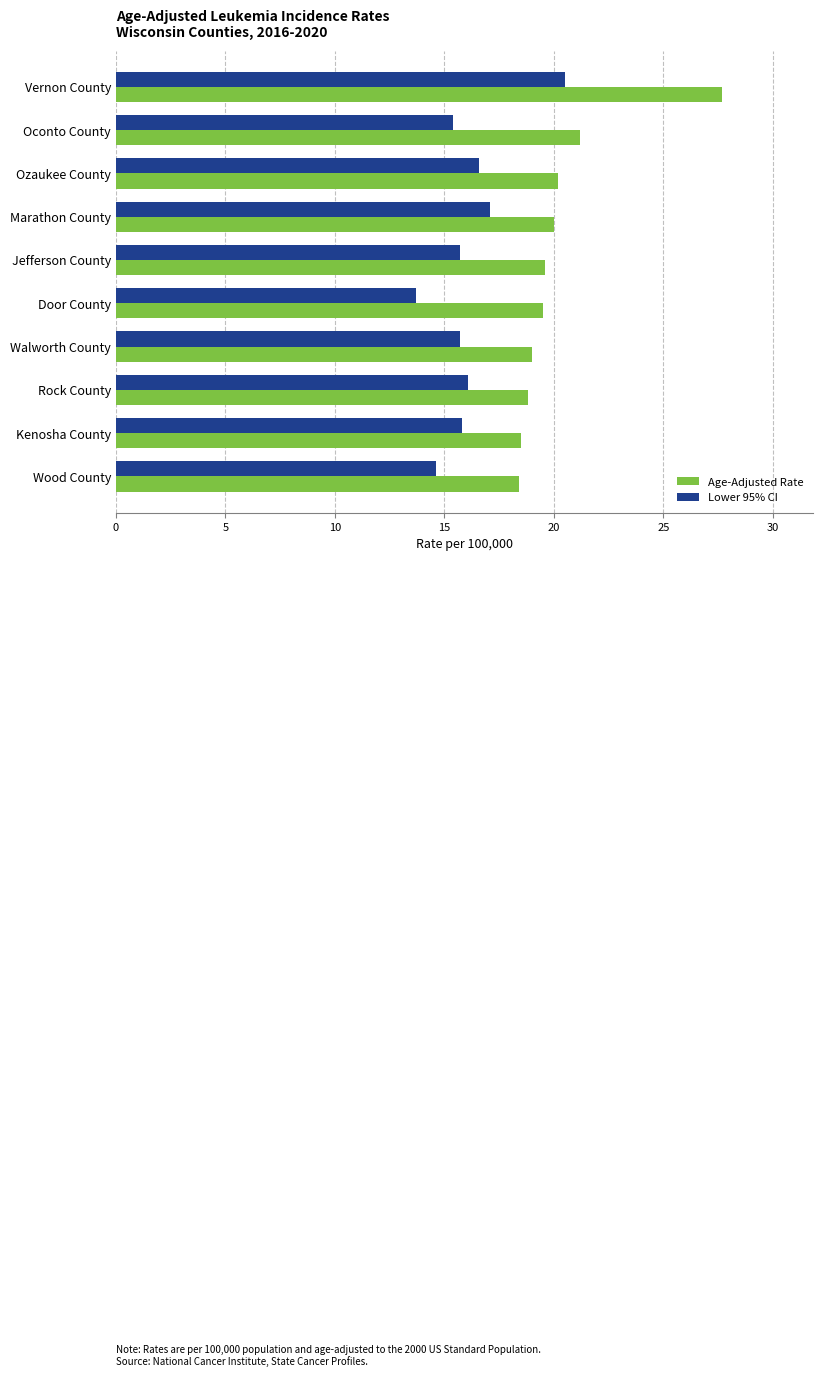

What is the difference between the highest and lowest values at Walworth County?

3.3